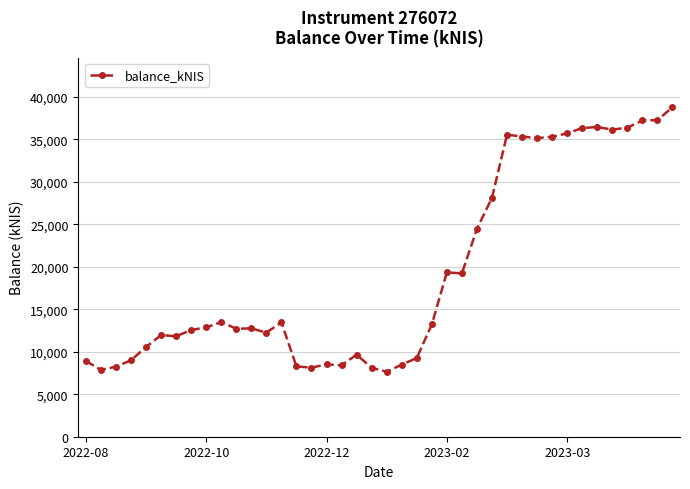

What is the average value?

19362.2